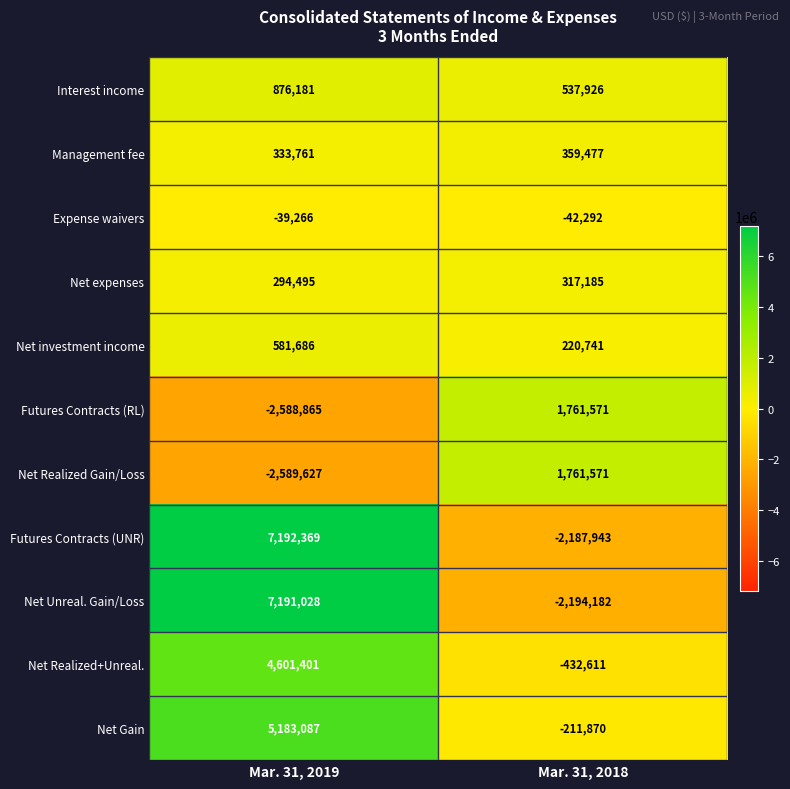

At how many categories does at least one series exceed 72812?

2